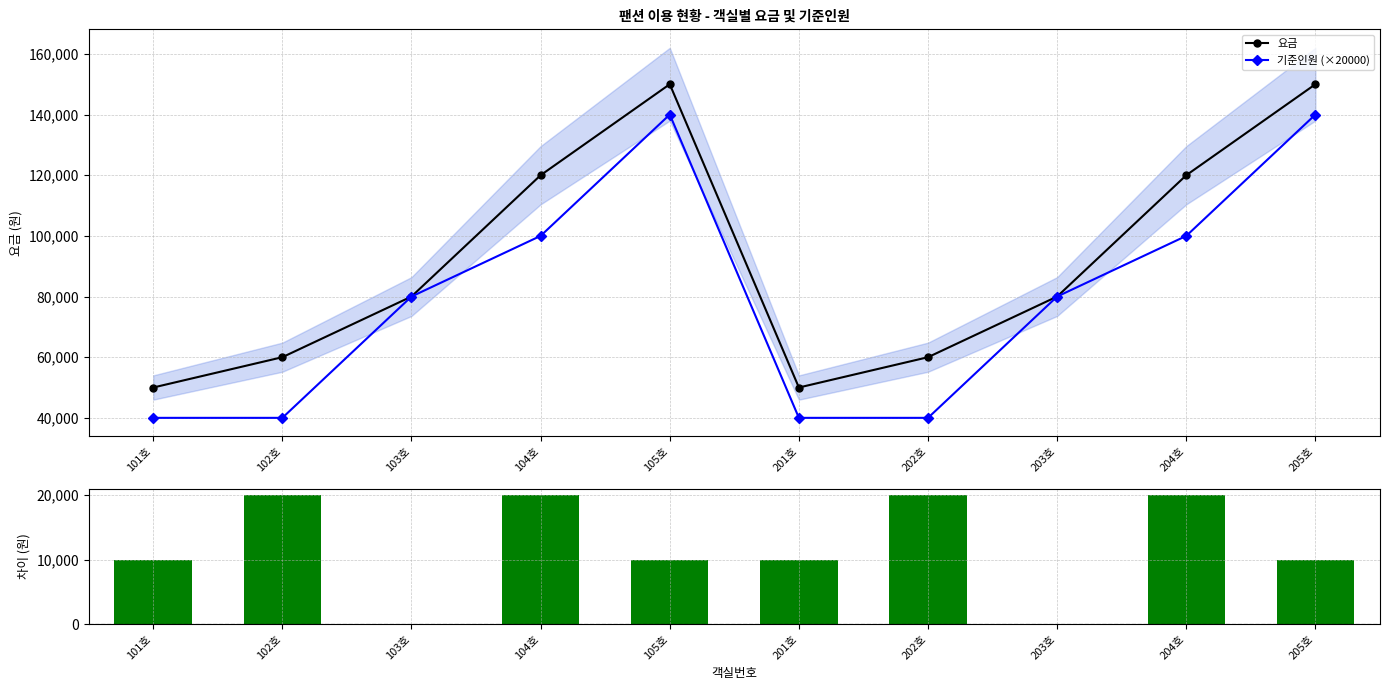

Reading left to right, what are all the values shown in this chart?

요금: 50000	60000	80000	120000	150000	50000	60000	80000	120000	150000
기준인원 (×20000): 40000	40000	80000	100000	140000	40000	40000	80000	100000	140000
요금 - 기준인원(×20000): 10000	20000	0	20000	10000	10000	20000	0	20000	10000